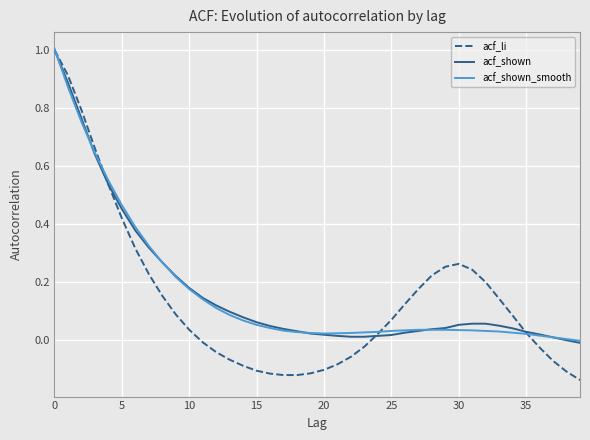

What is the greatest value displayed?

1.0